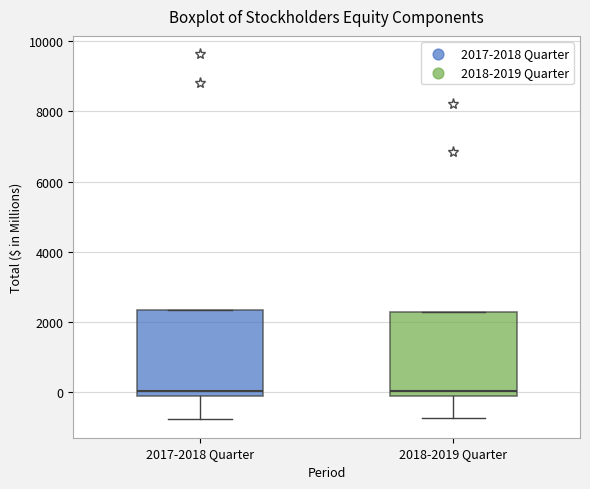

Reading left to right, read every box against the y-axis: the position of its median line, the range the box covers, and the ends of its whiskers. The values are not printed on the chart, so give them approximately, as read against the axis.

2017-2018 Quarter: median 0, box -200 to 2400, whiskers -800 to 2400
2018-2019 Quarter: median 0, box -200 to 2200, whiskers -800 to 2200